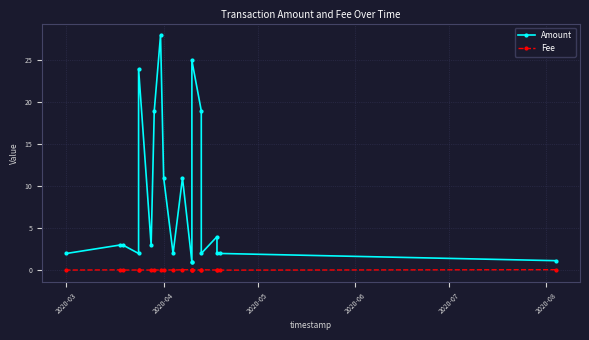

The Amount series shows 11.0 at 2020-04. True or false?

True